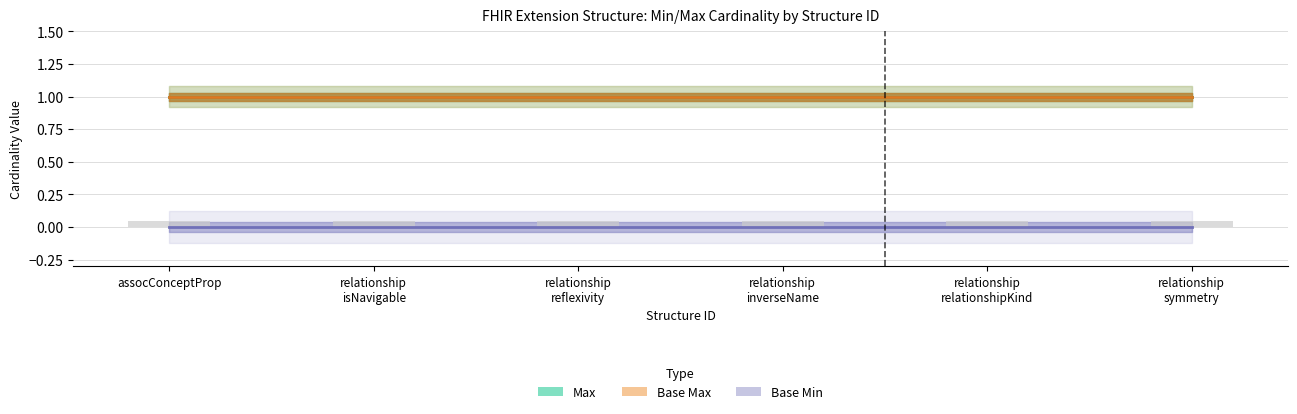

How many bars are there in each group?

2